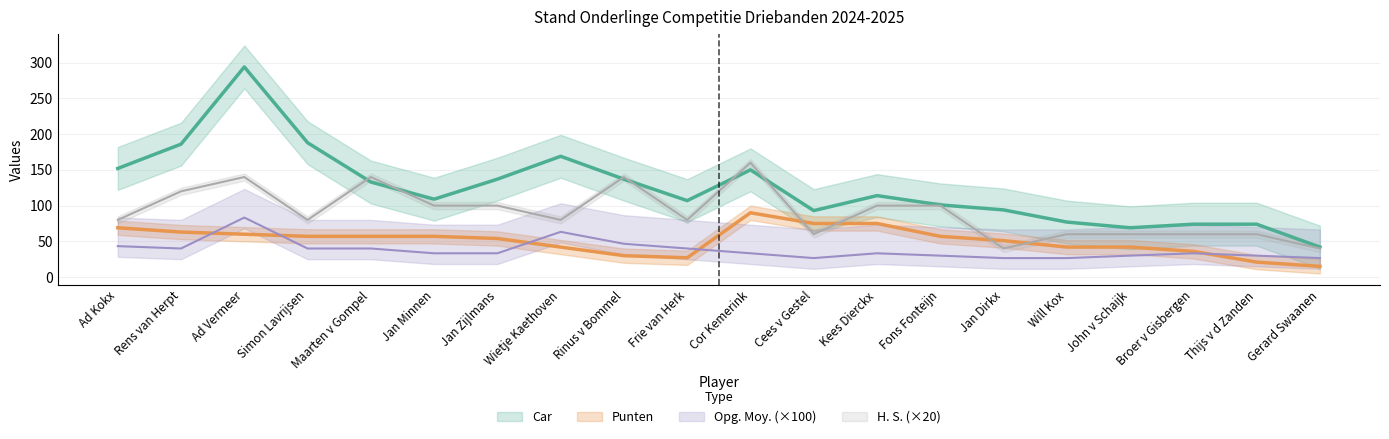

At which category does Opg. Moy. reach its first local valley?

Rens van Herpt